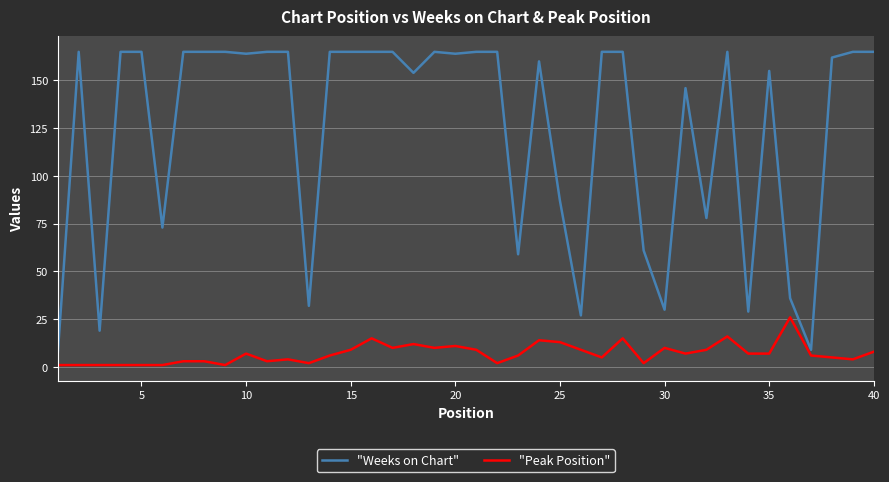

How many values in the "Peak Position" series are below 7?

20